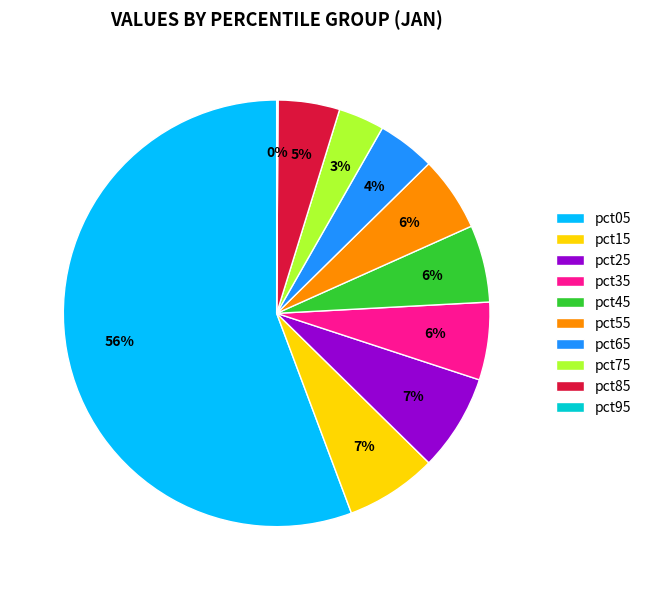

What is the majority slice?

pct05